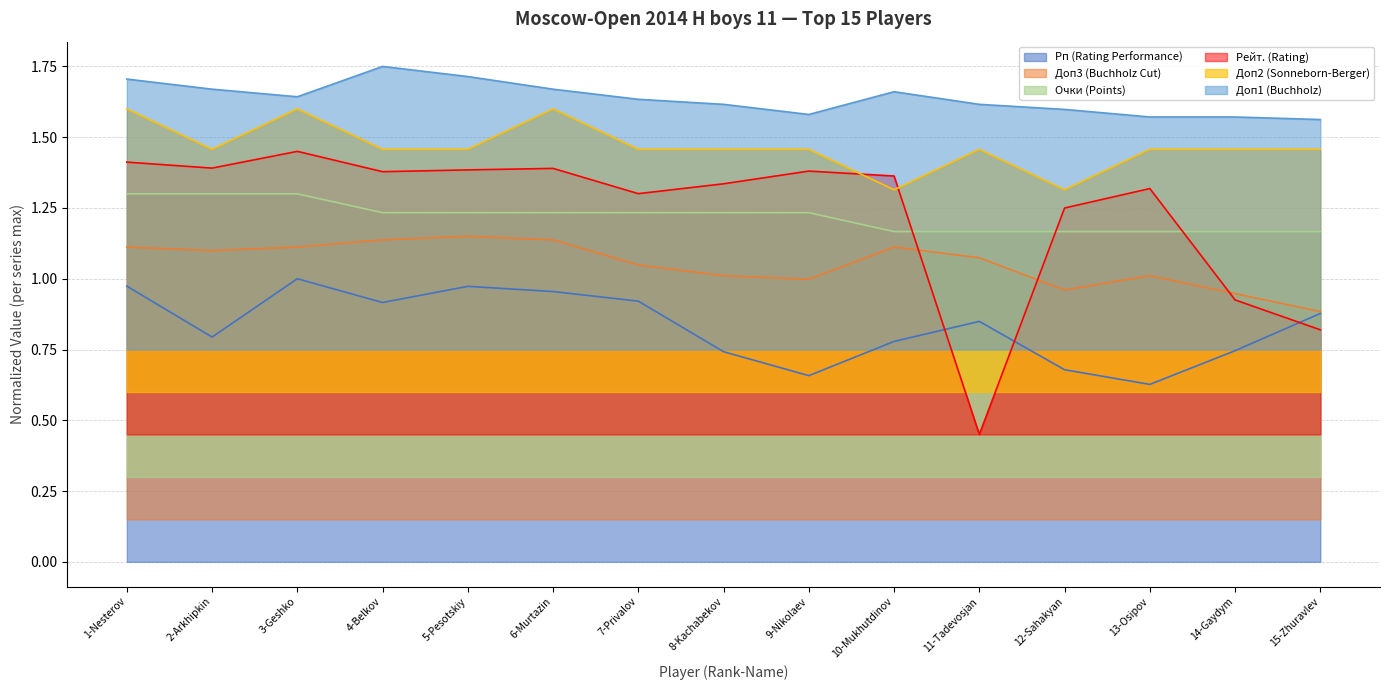

Between which two adjacent categories do Рейт. (Rating) and Рп (Rating Performance) first intersect?

10-Mukhutdinov and 11-Tadevosjan